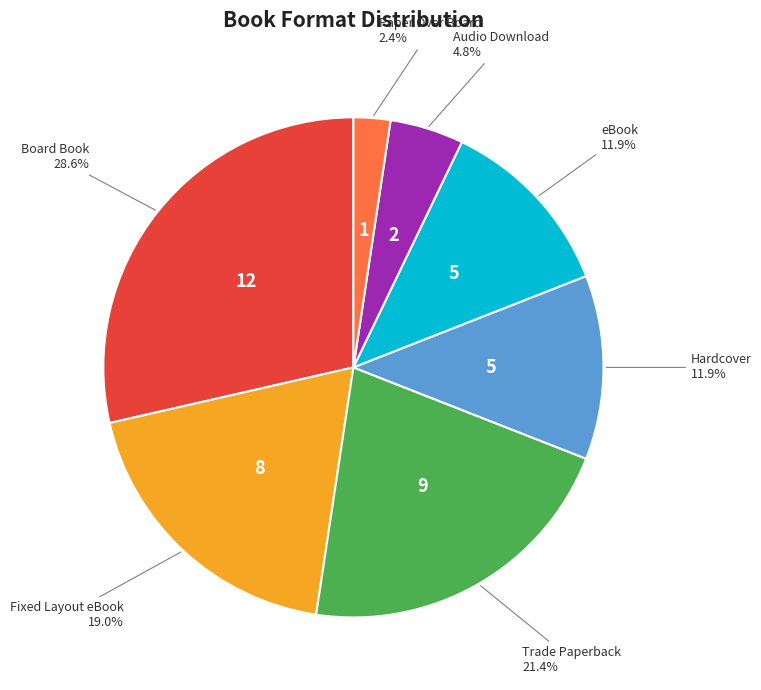

What is the largest slice in the pie chart?

Board Book